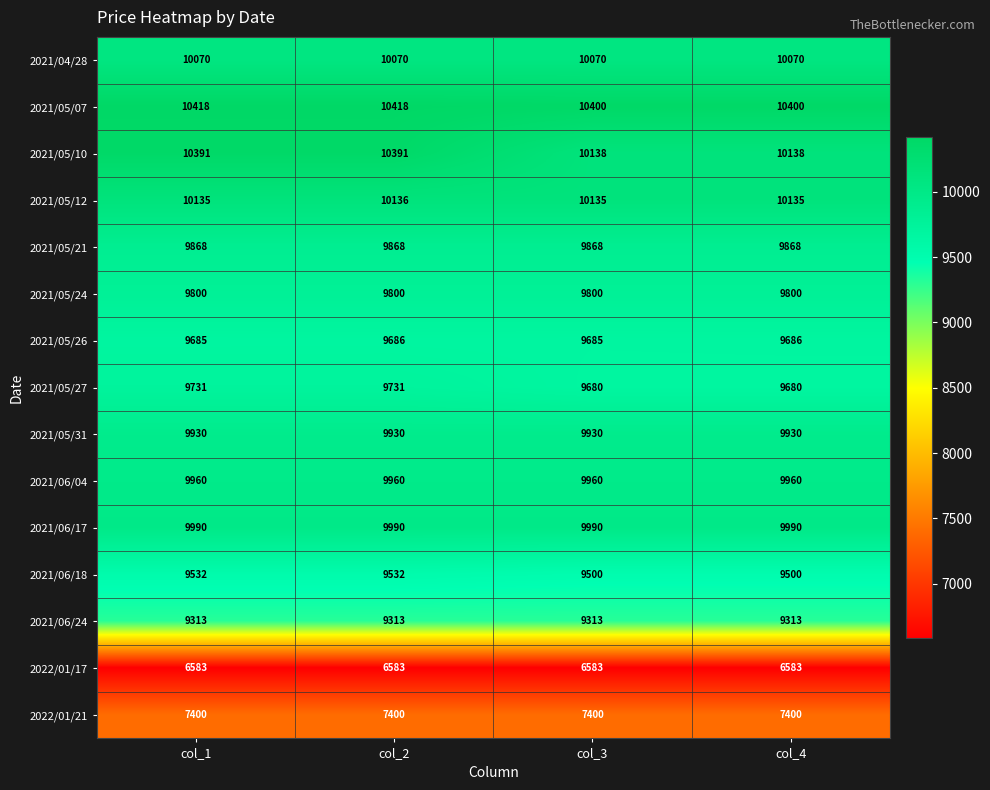

What value does the 2021/06/17 series have at col_1?

9990